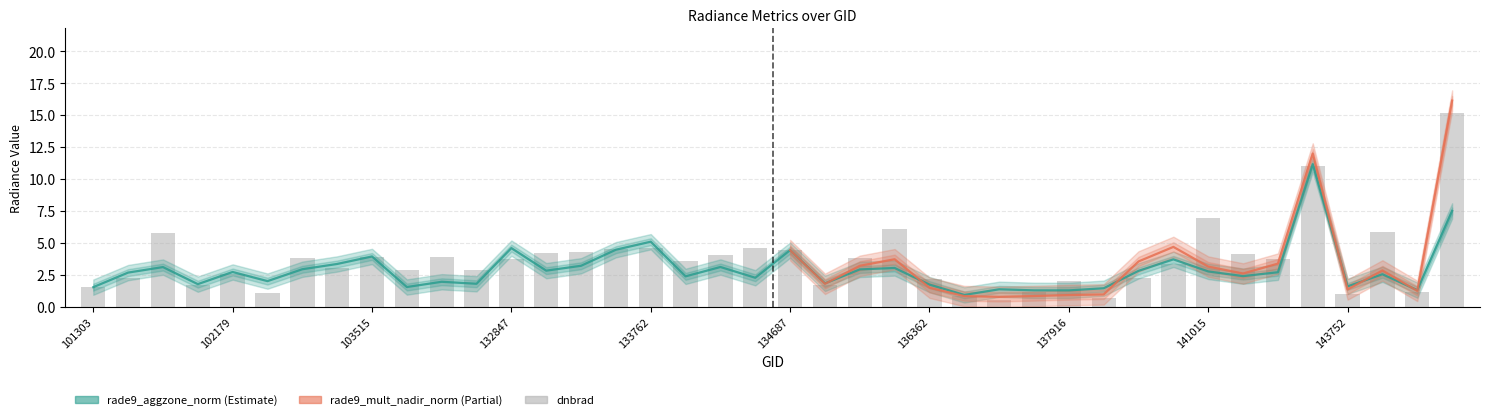

Is it true that dnbrad equals 4.5 at 133584?

True